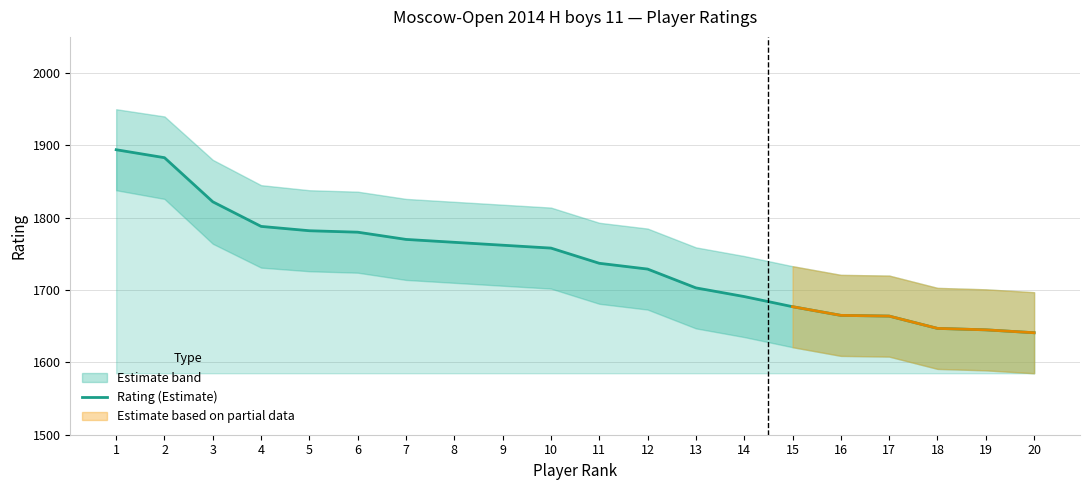

Reading right to left, extract all data points from this chart.

1641	1645	1647	1664	1665	1677	1691	1703	1729	1737	1758	1762	1766	1770	1780	1782	1788	1822	1883	1894